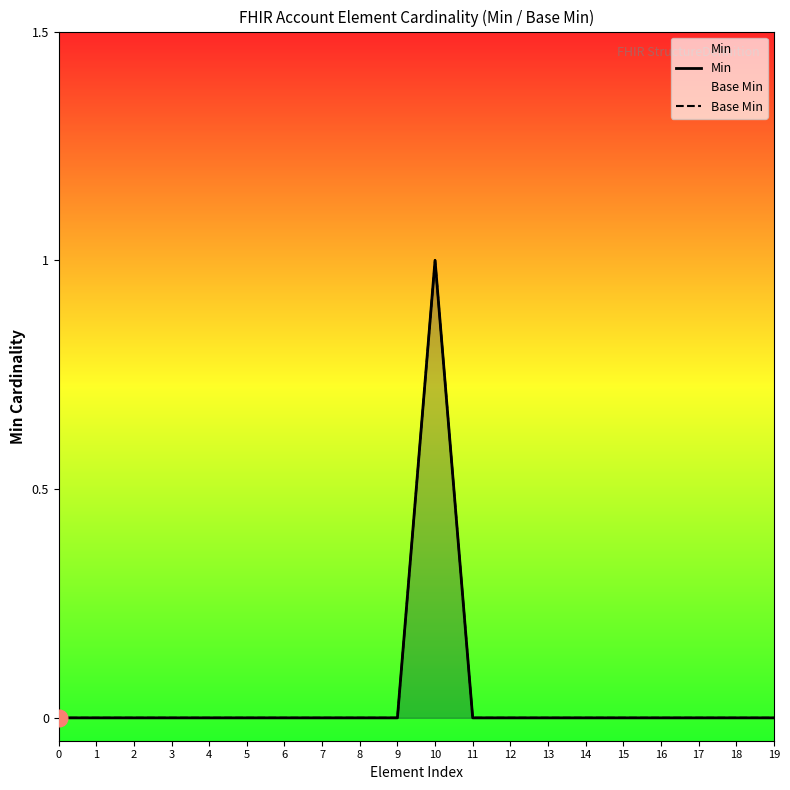

Does the chart have visible grid lines?

No